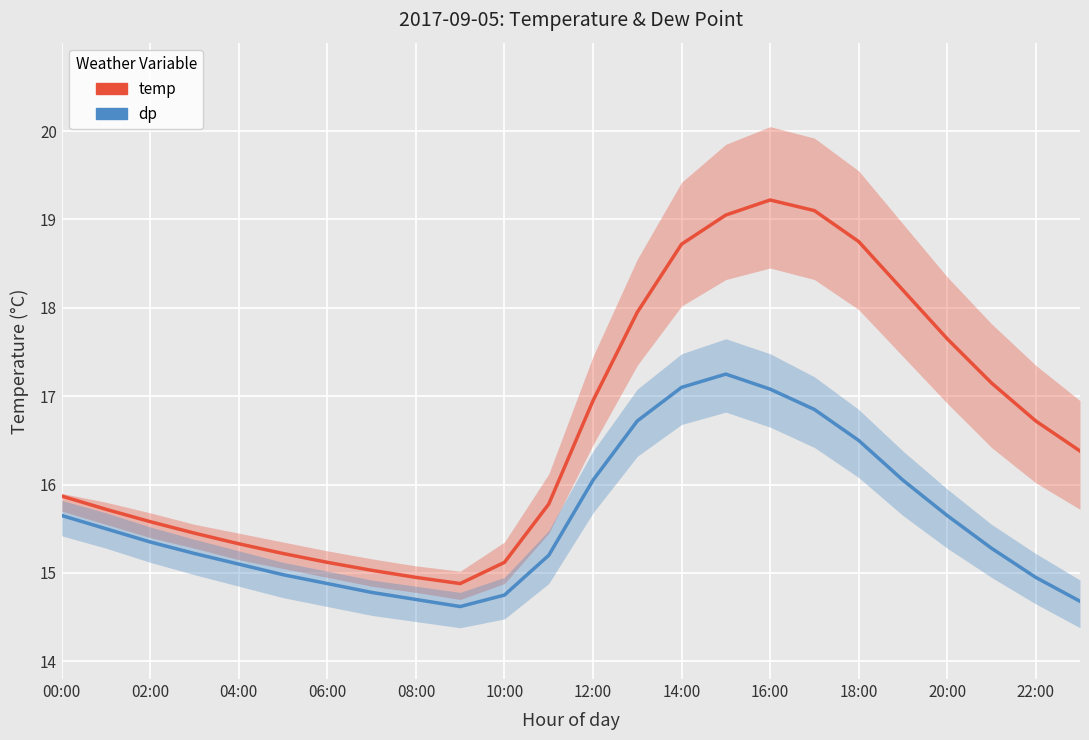

True or false: temp and dp intersect in this chart.

False